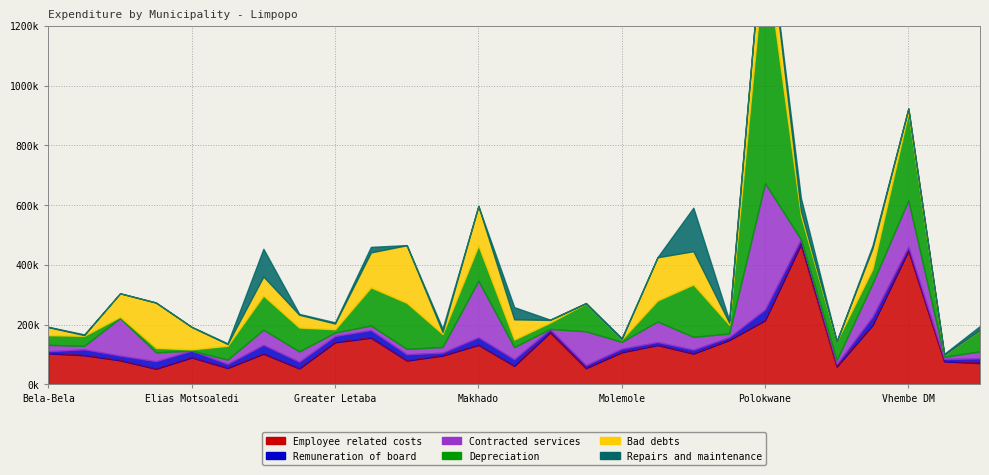

How many distinct data groups are displayed?

6